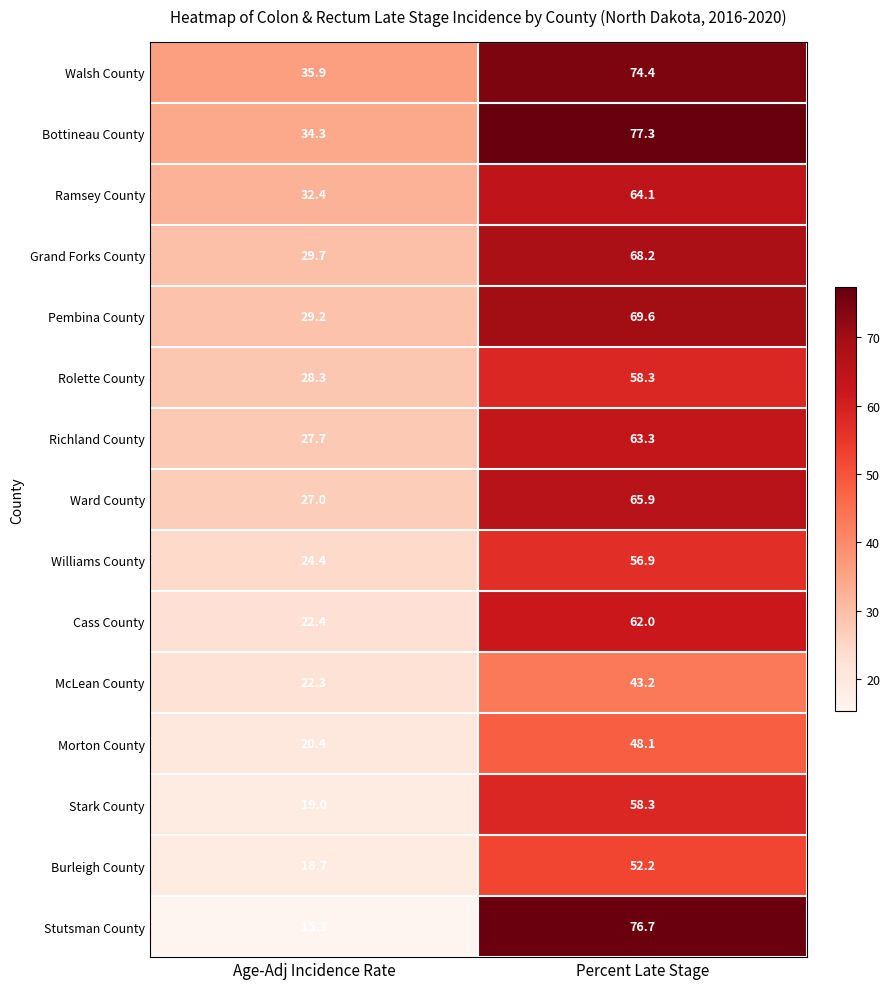

What is the sum of all Walsh County values?

110.3